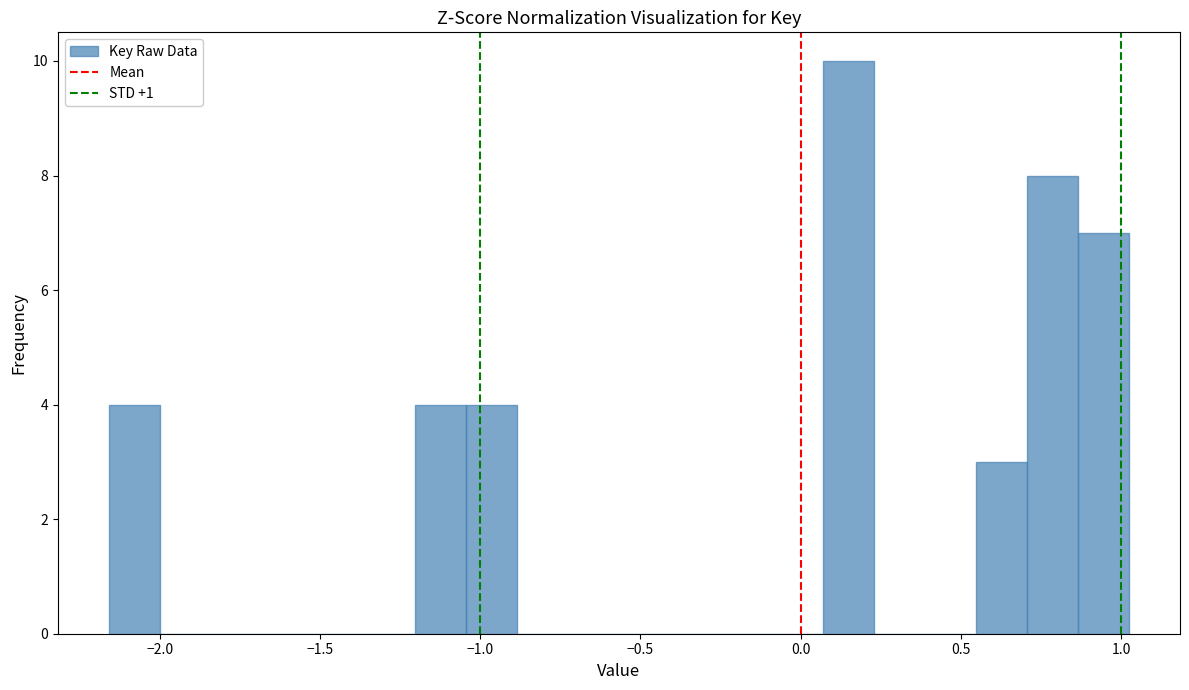

Read against the x-axis, roughly where is the centre of the tallest bar?

0.15